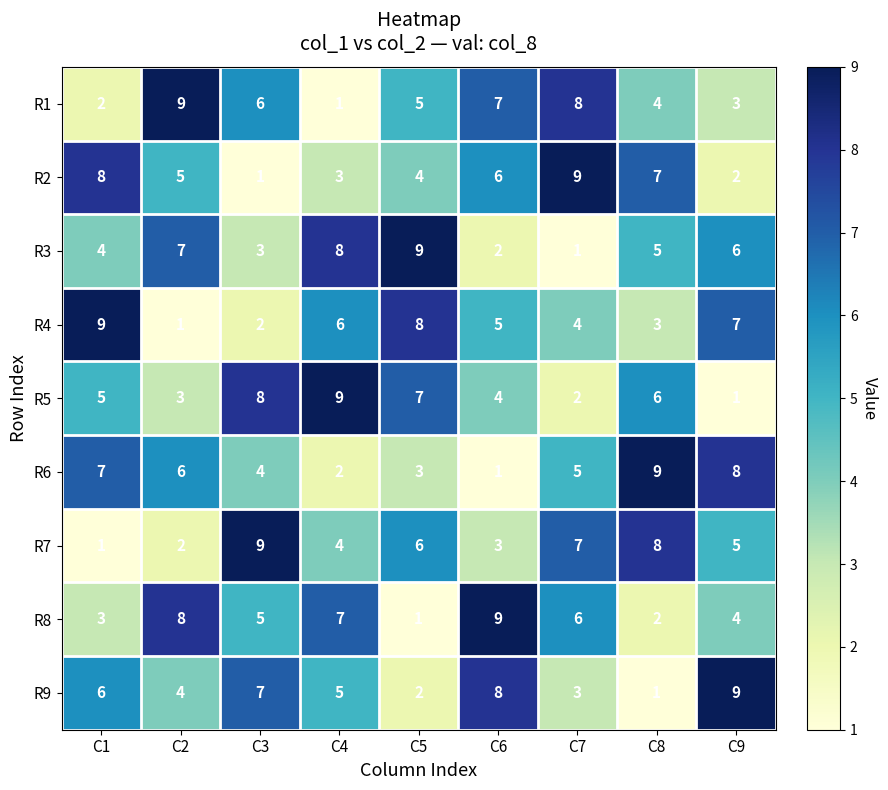

The R2 series shows 4 at C1. True or false?

False